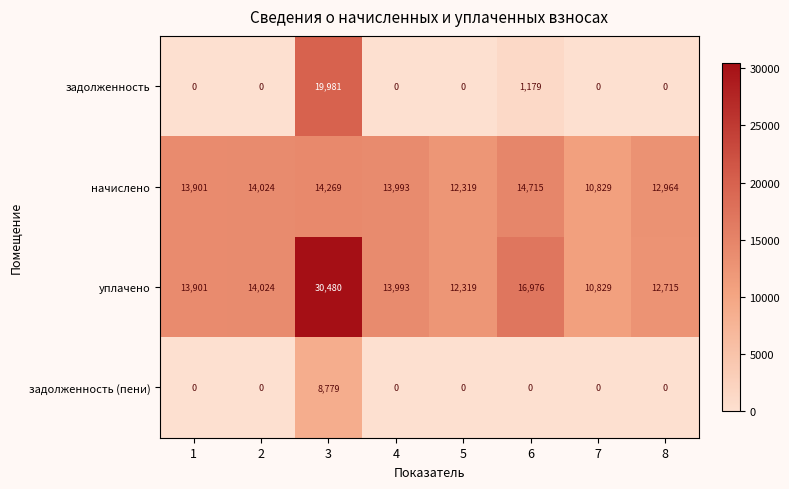

What is the minimum value for начислено?

10829